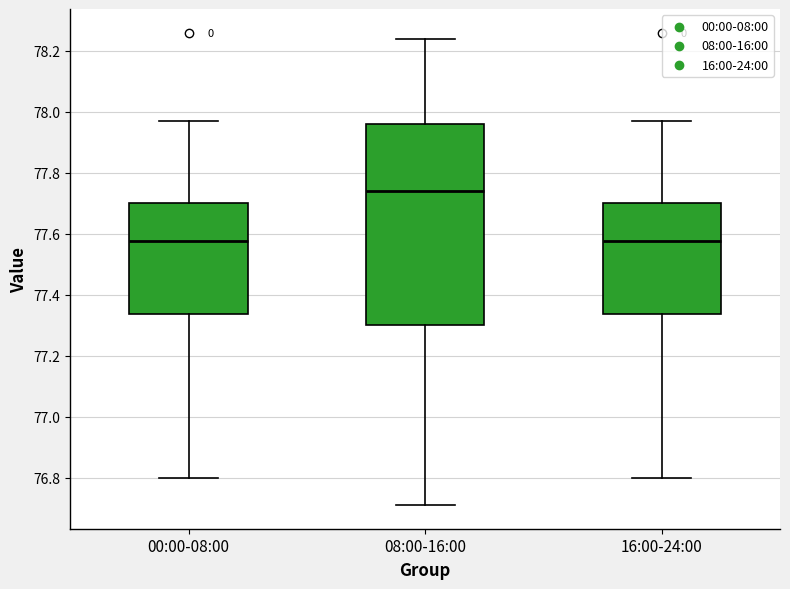

Reading left to right, transcribe this box plot: for each box, give where its median line is, the range the box spans, and where its two whiskers end, as read against the y-axis. The values are not printed on the chart, so give them approximately, as read against the axis.

00:00-08:00: median 77.58, box 77.34 to 77.70, whiskers 76.80 to 77.98
08:00-16:00: median 77.74, box 77.30 to 77.96, whiskers 76.72 to 78.24
16:00-24:00: median 77.58, box 77.34 to 77.70, whiskers 76.80 to 77.98